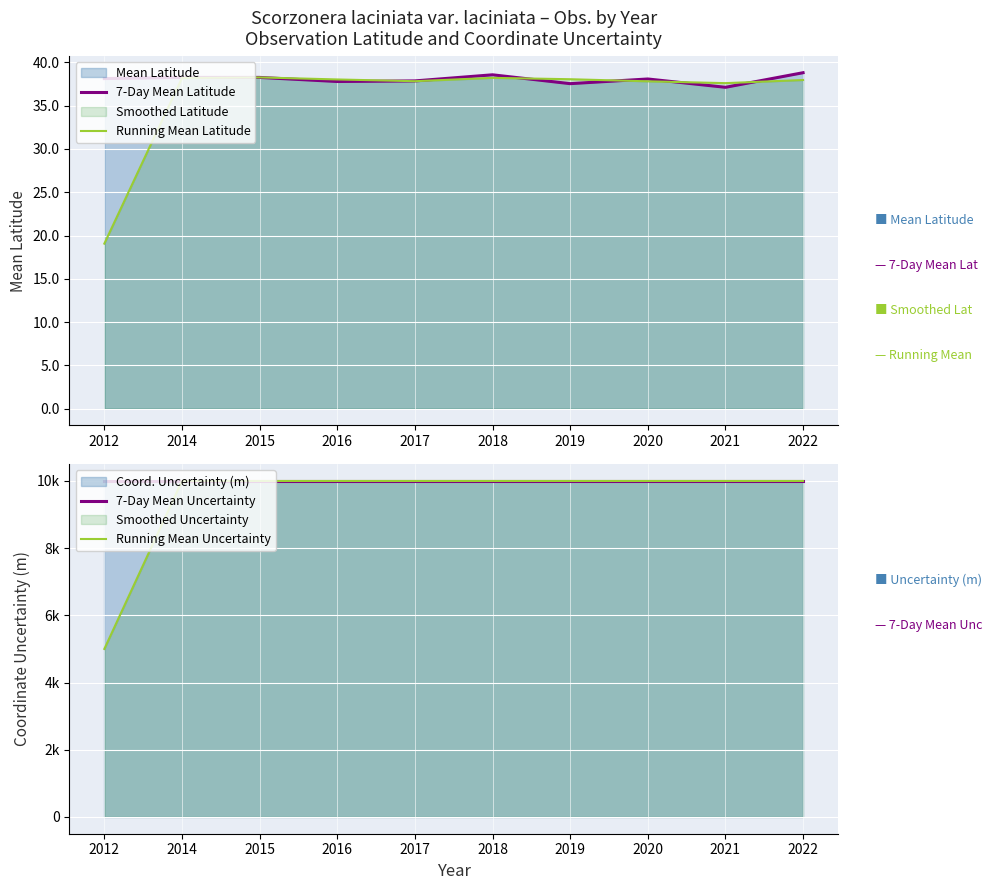

How many interior local valleys does the 7-Day Mean Latitude series have?

3